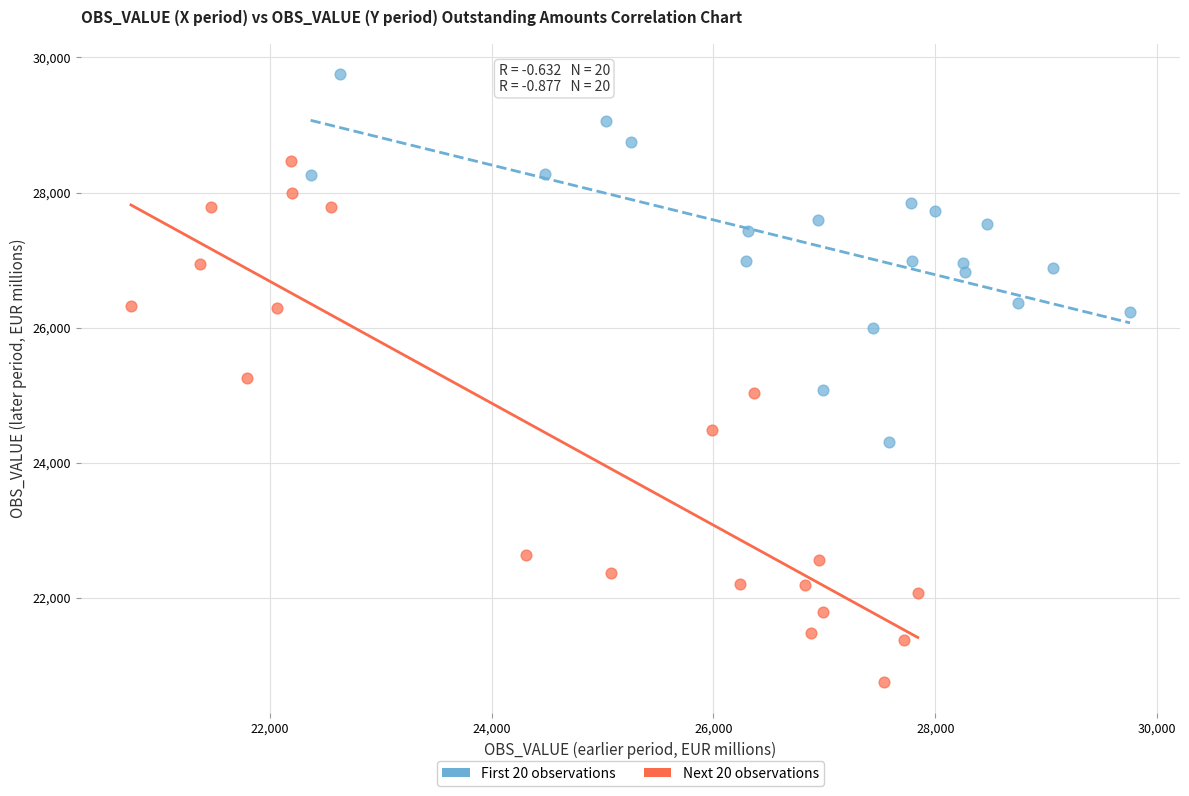

Which series reaches the maximum Y coordinate?

First 20 observations